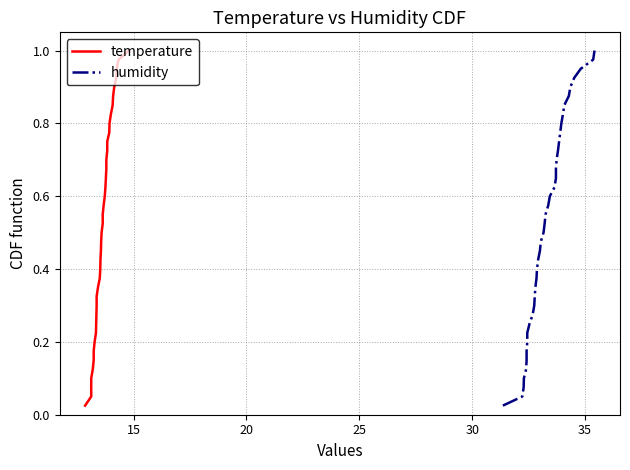

How many data points does each series have?

40